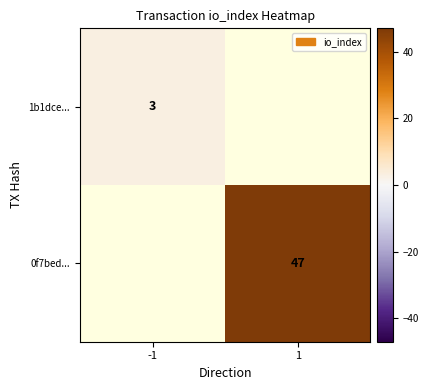

The 0f7bed... series shows 47 at 1. True or false?

True